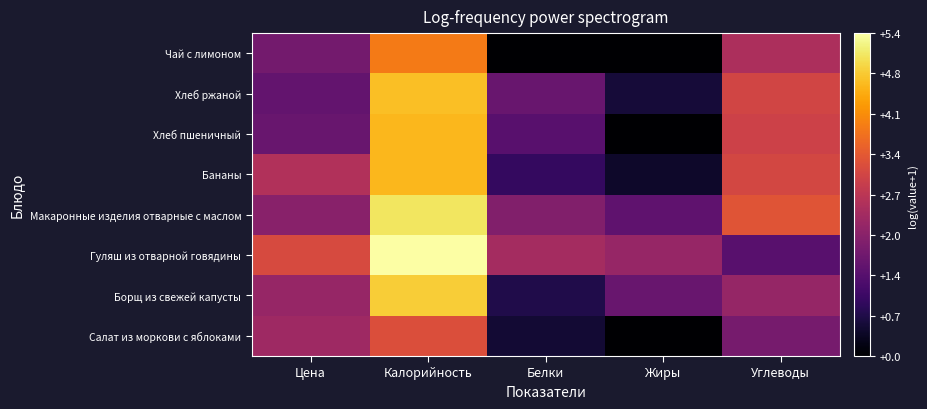

Which series changed the most between Белки and Углеводы?

Чай с лимоном